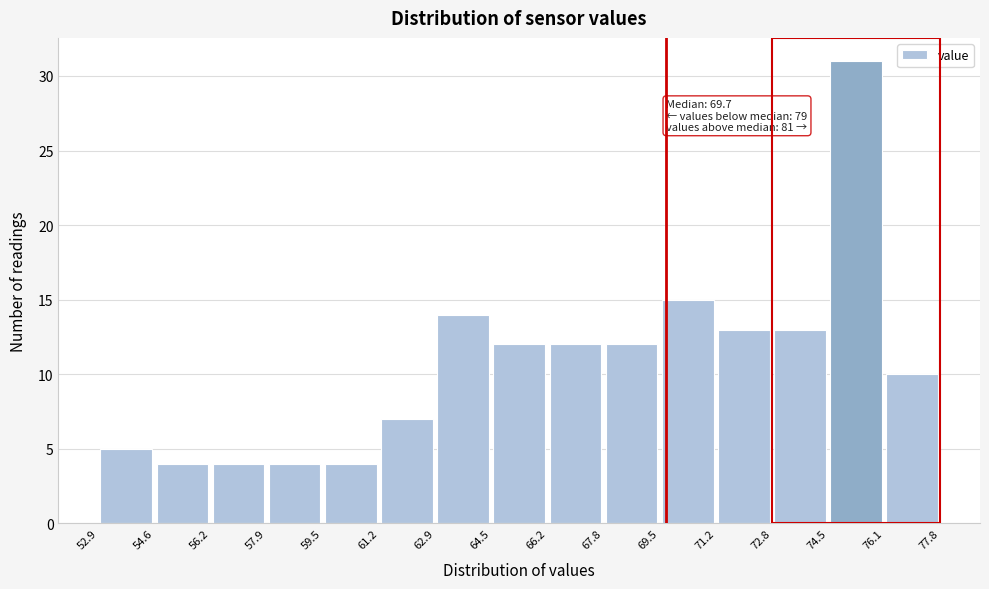

Over which range of the x-axis is the bar tallest?

74.5 to 76.1